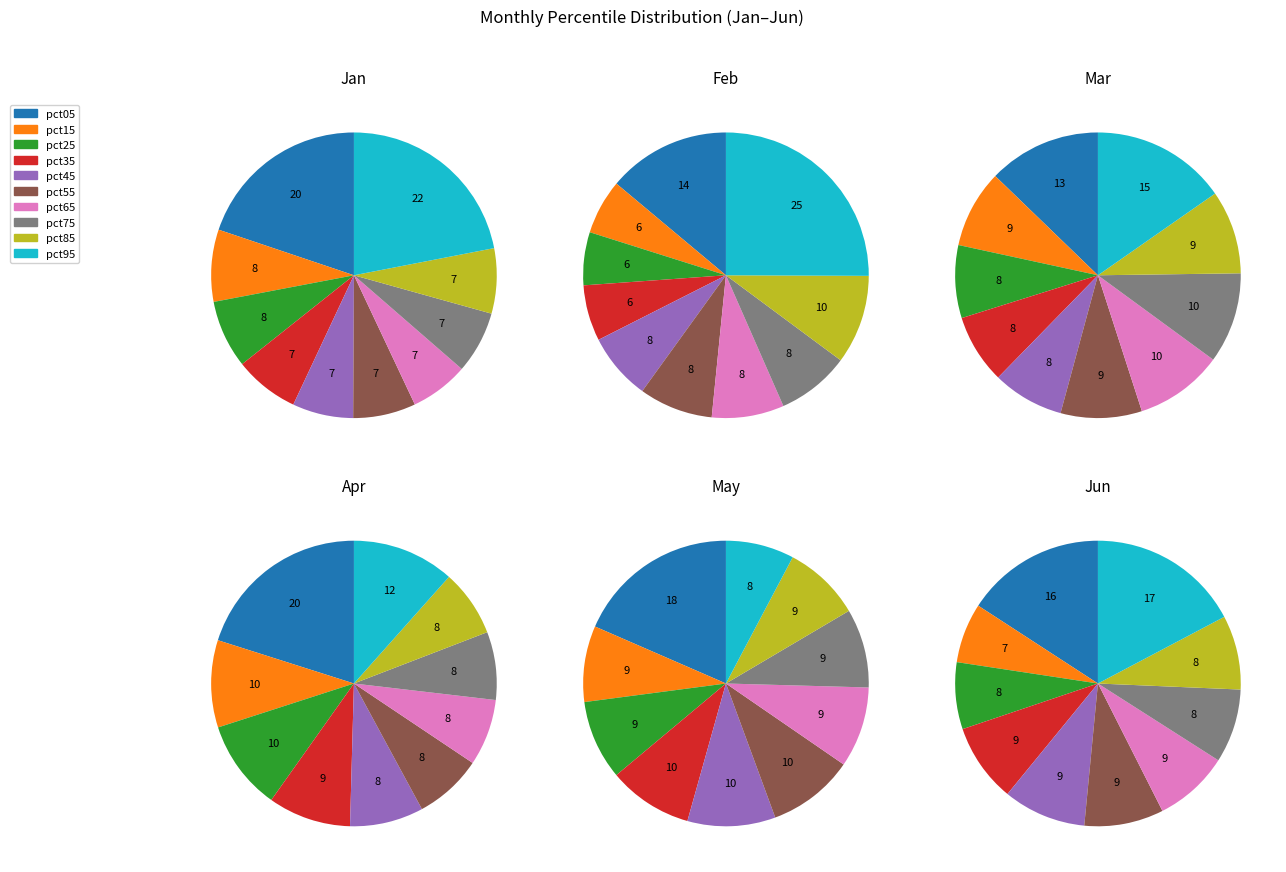

What percentage is the pct95 slice, to the nearest percent?

12%